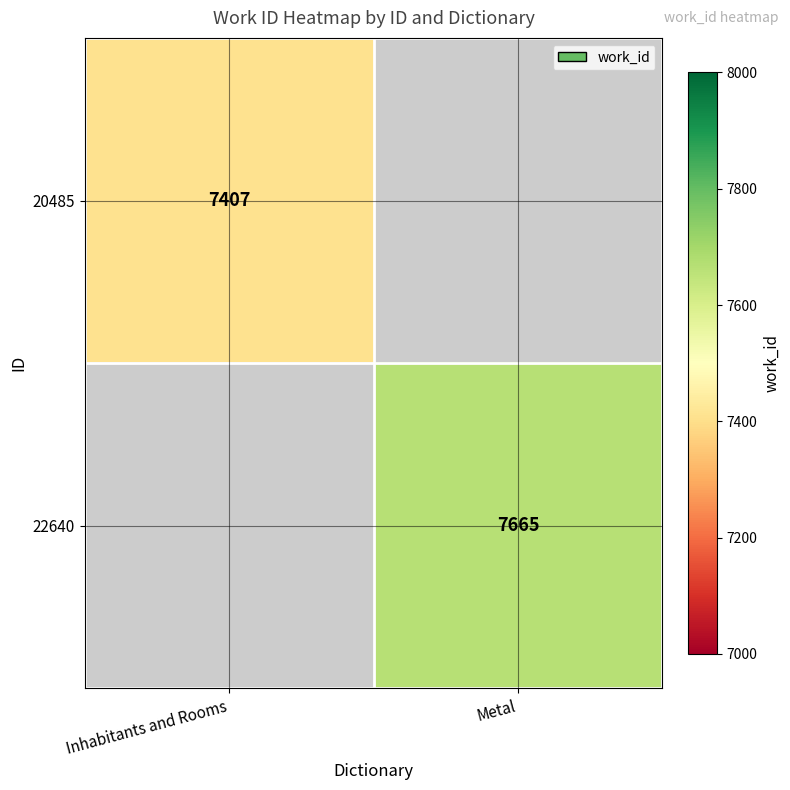

The value of 22640 at Metal is 11207. True or false?

False